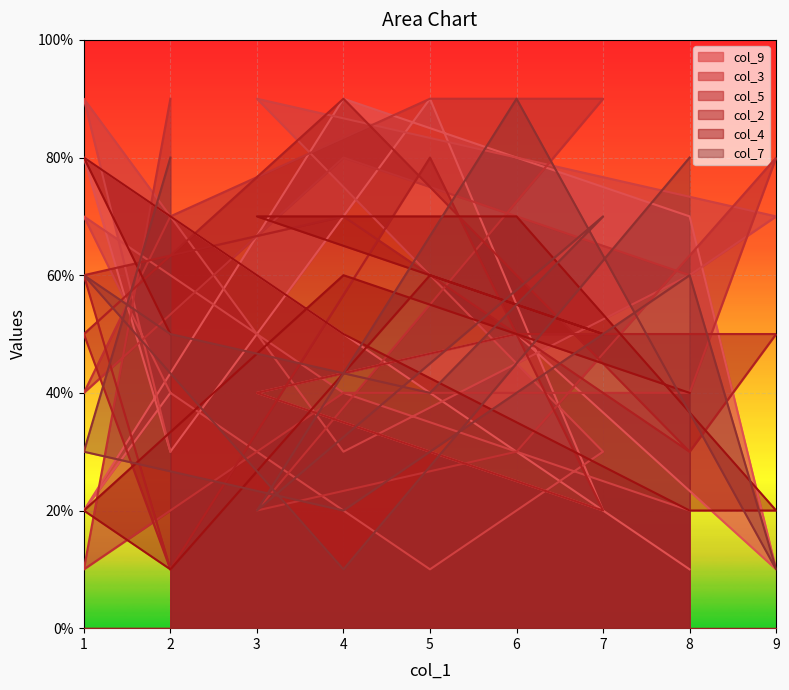

Between which two adjacent categories do col_5 and col_7 first intersect?

2 and 1